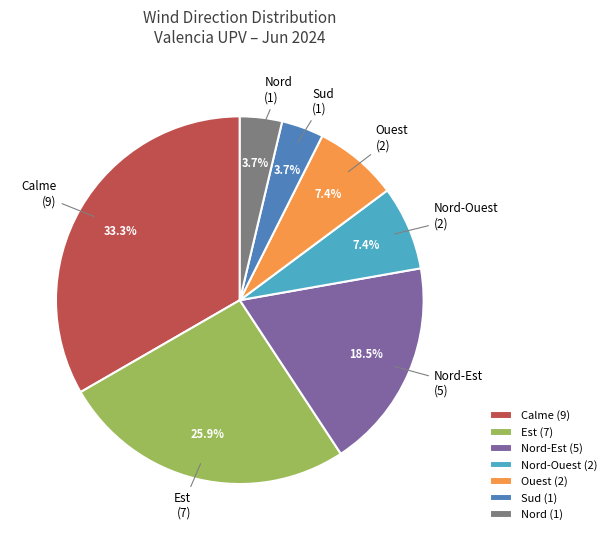

Is Calme (9) the majority of the pie?

No